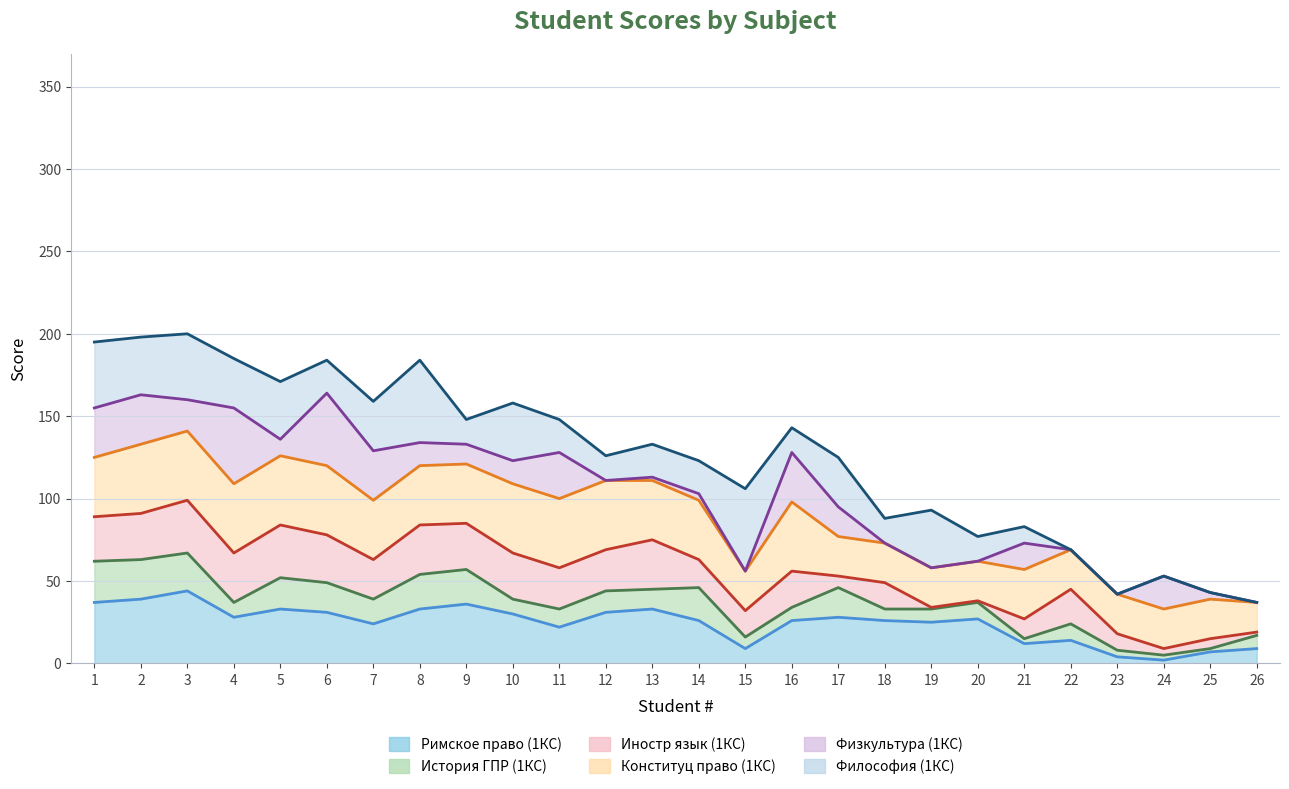

At which category is the sum across all series the highest?

3